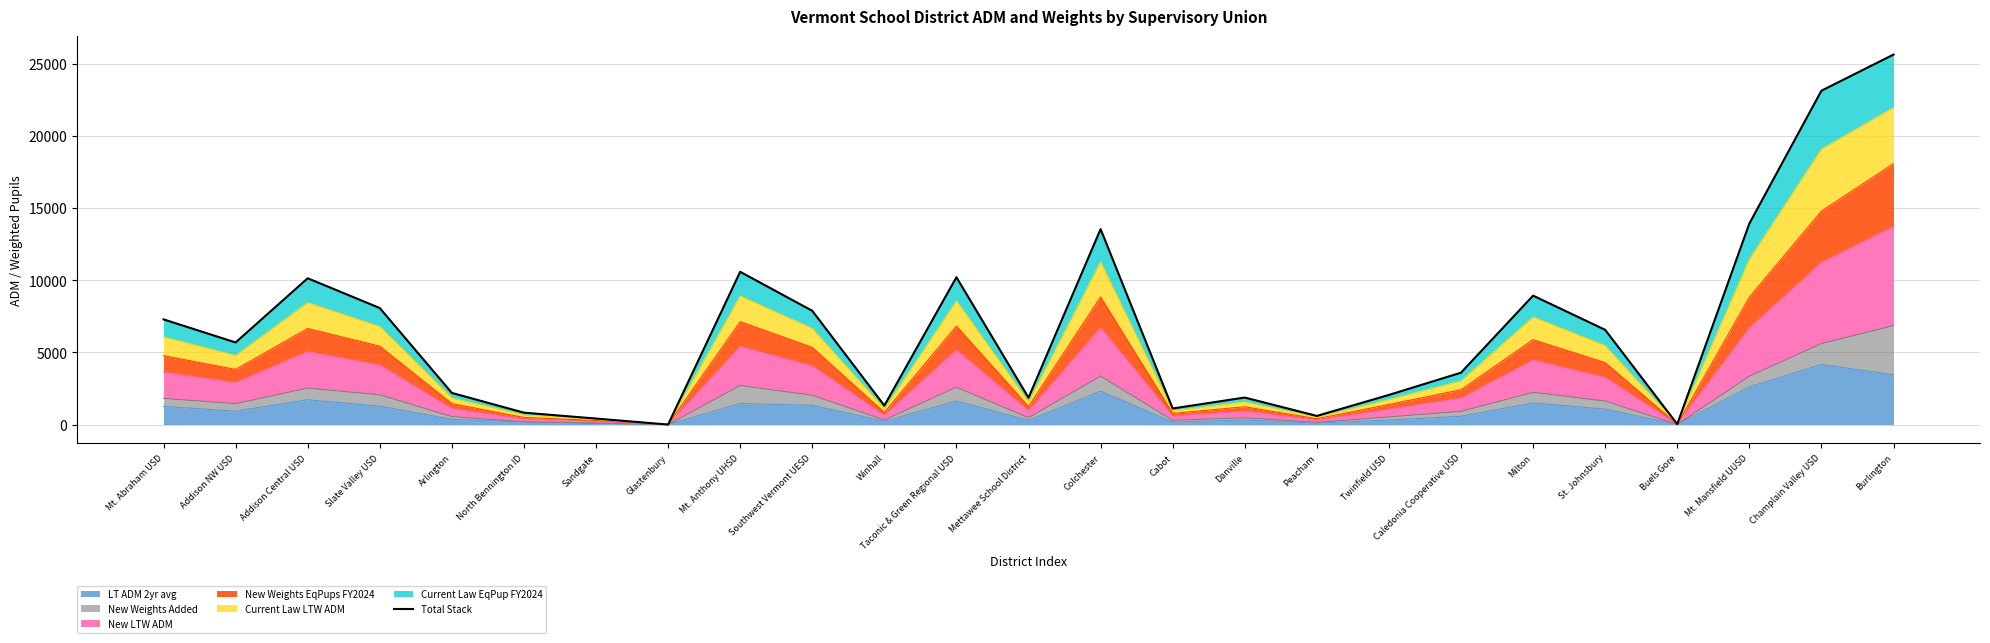

What is the change in value from Mettawee School District to St. Johnsbury?

+4702.3